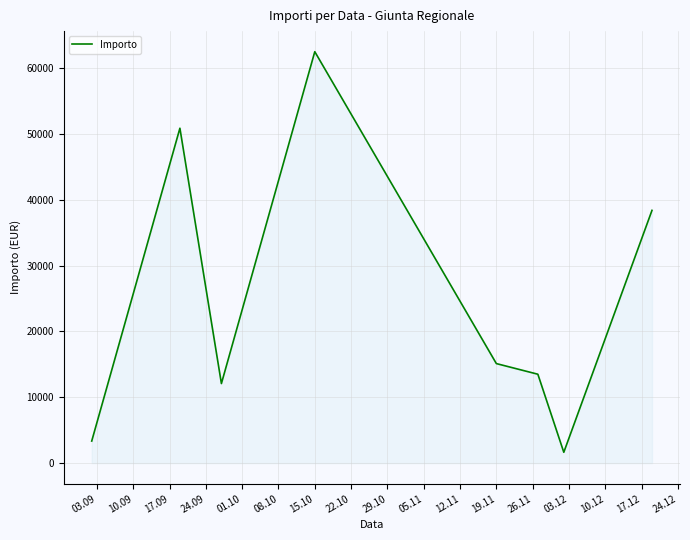

What is the smallest value displayed?

1646.2